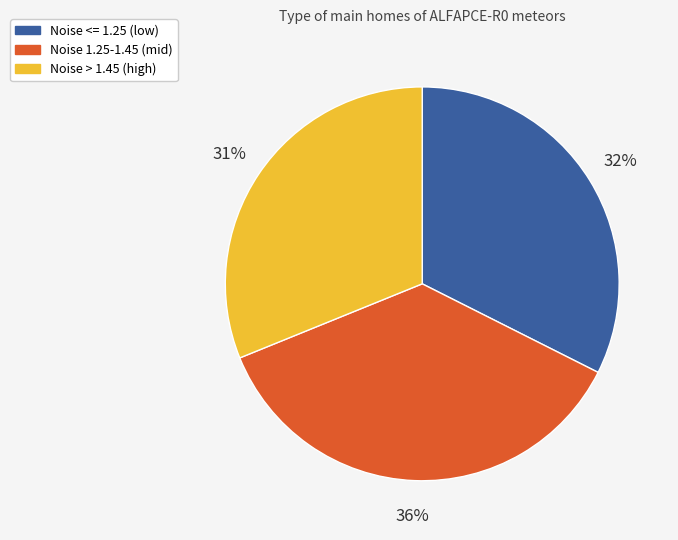

To the nearest percent, what is the difference between the largest and smallest slice percentages?

5%